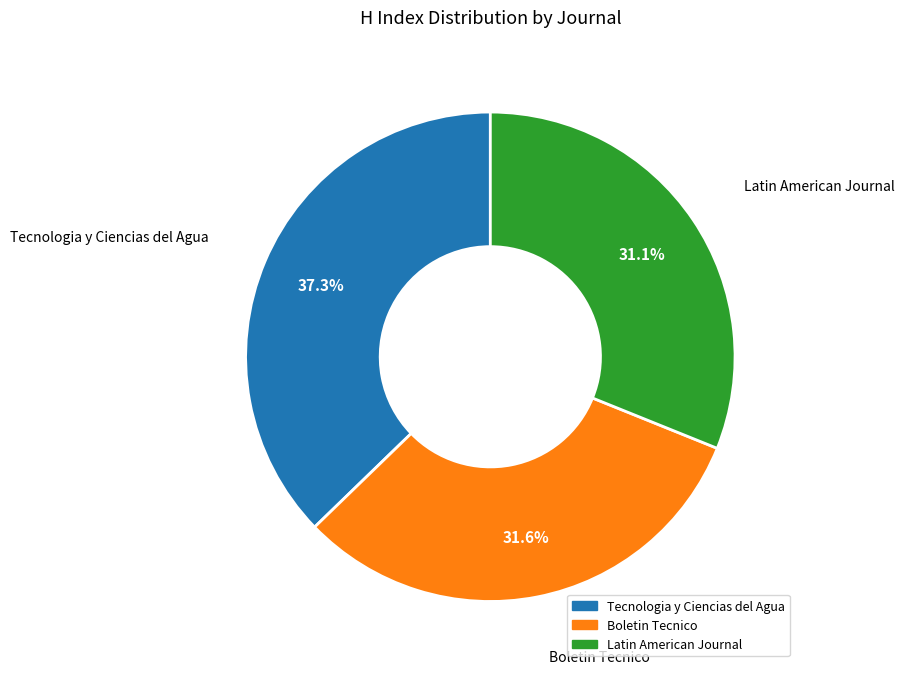

Does any single category account for the majority?

No